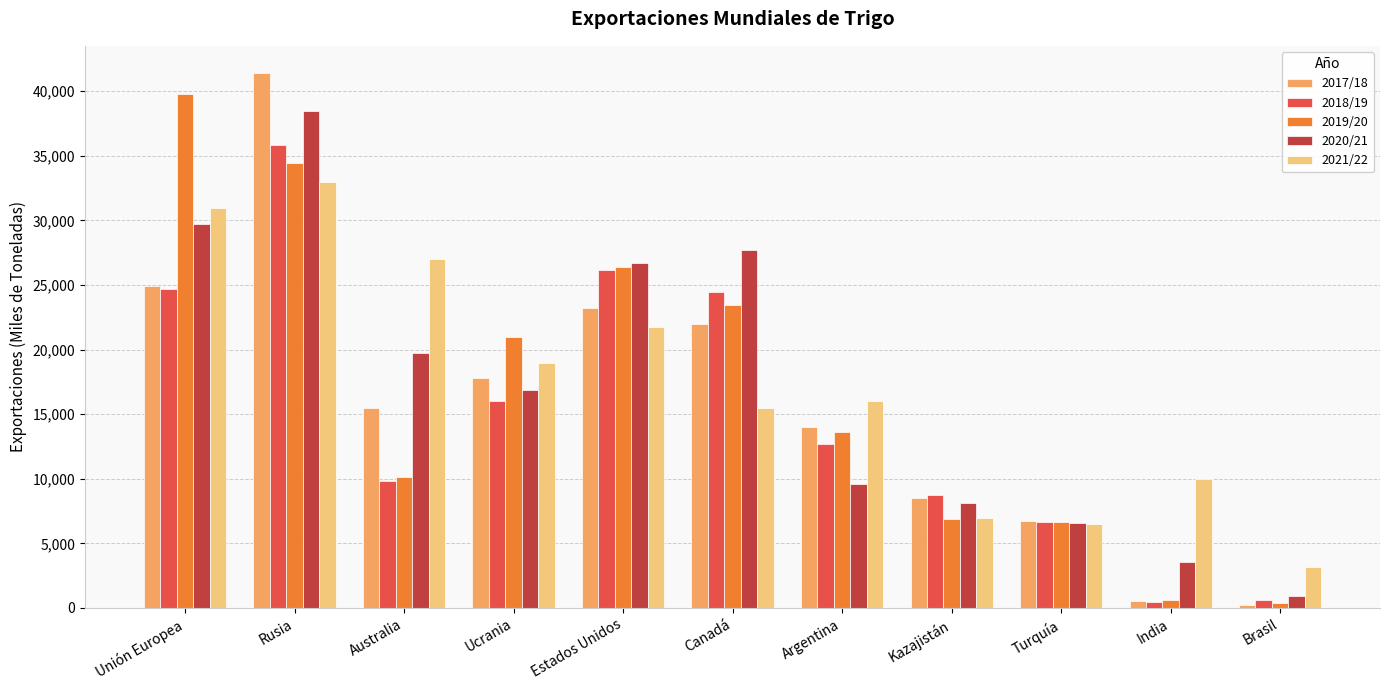

The value of 2018/19 at Argentina is 7000. True or false?

False